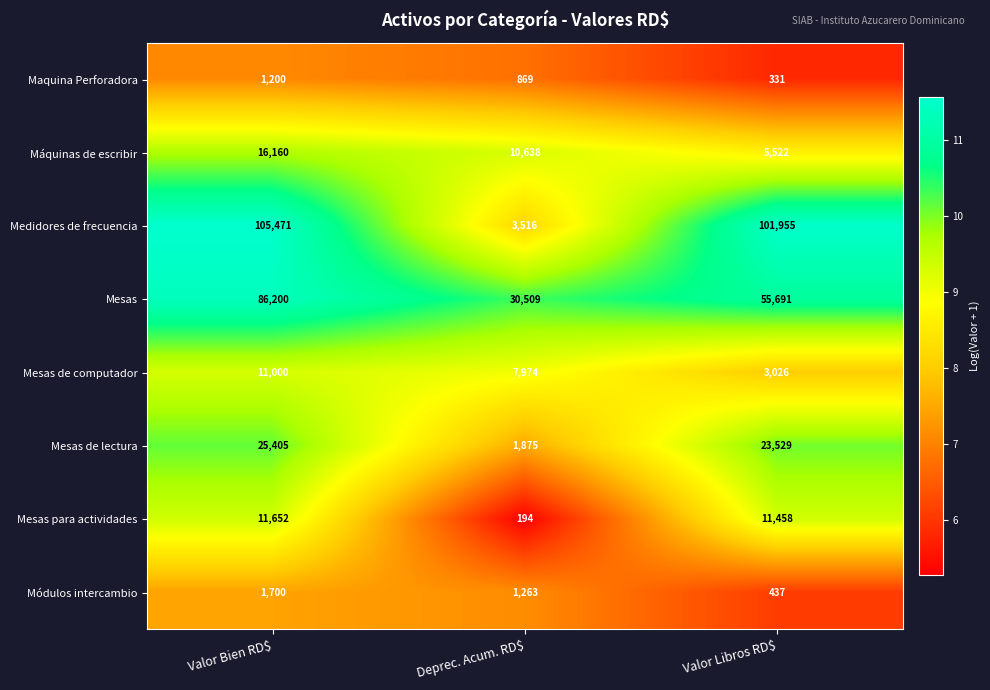

Rank the series at Valor Bien RD$ from lowest to highest value.

Maquina Perforadora, Módulos intercambio, Mesas de computador, Mesas para actividades, Máquinas de escribir, Mesas de lectura, Mesas, Medidores de frecuencia